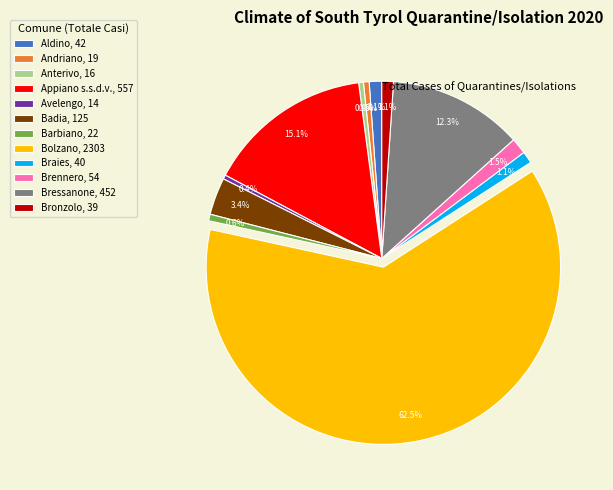

Approximately how many times larger is the value at Avelengo, 14 compared to Barbiano, 22?

0.6